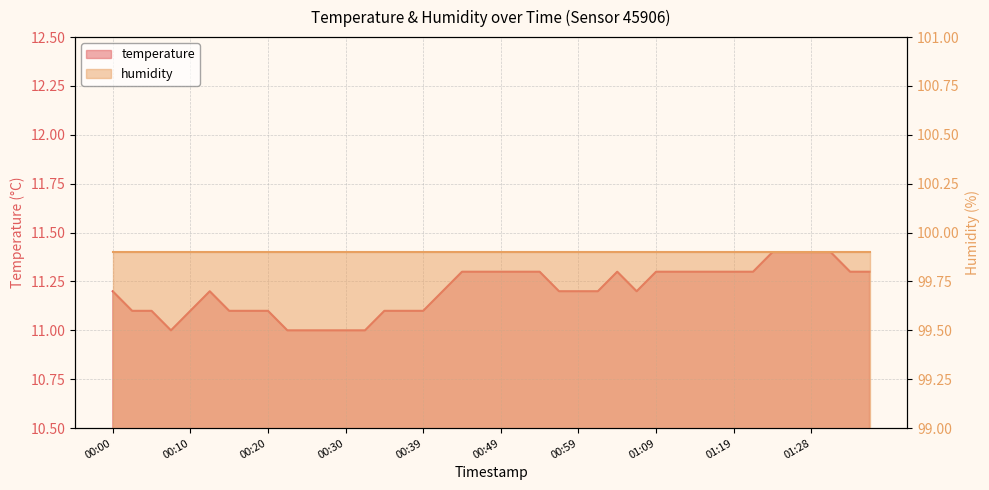

At which label is the value closest to 11?

00:08